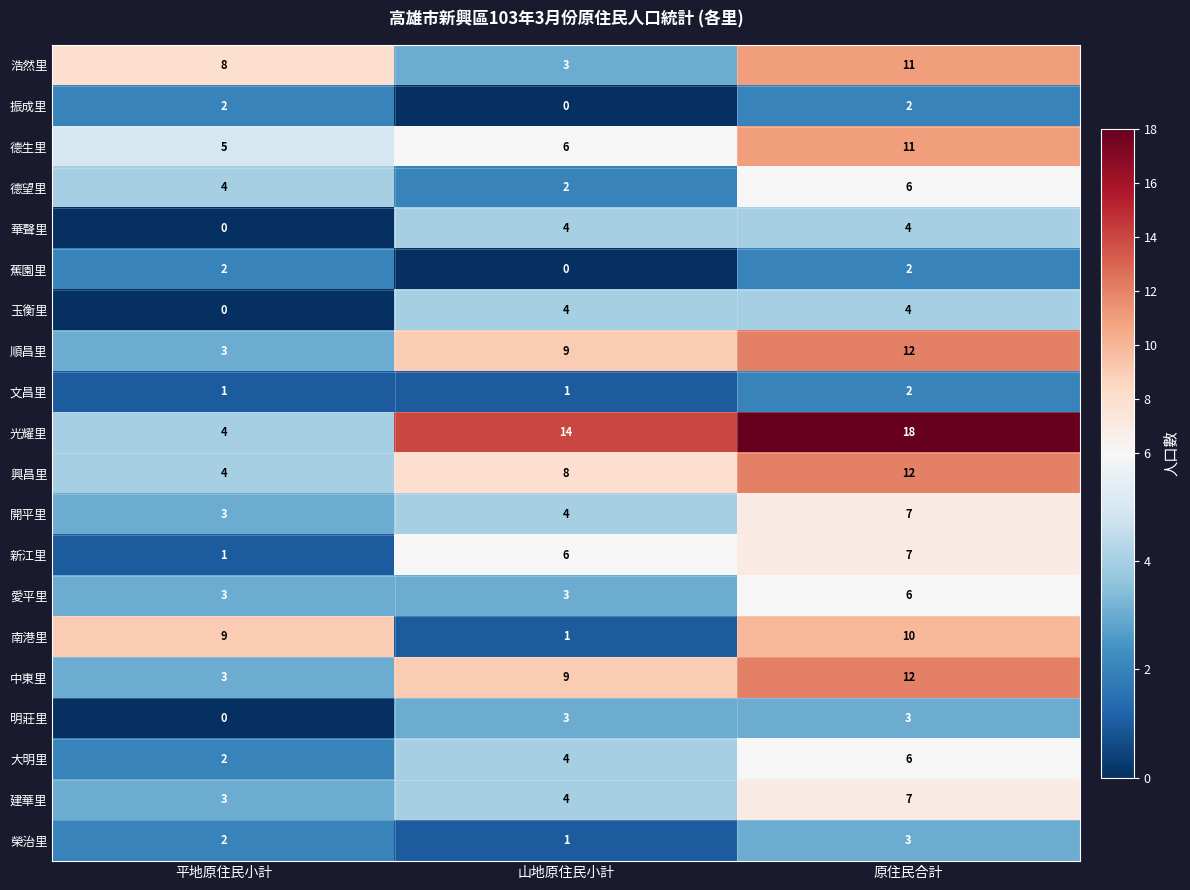

Which category has the lowest value in the 開平里 series?

平地原住民小計